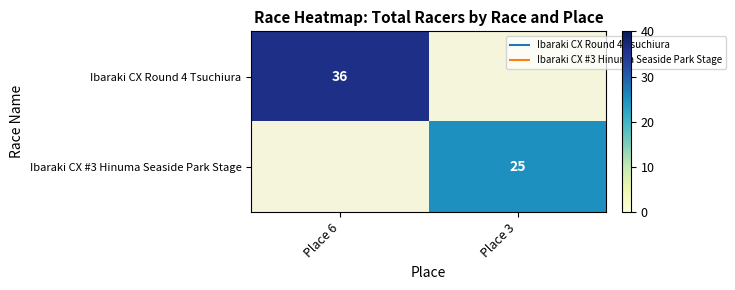

How many values in Ibaraki CX #3 Hinuma Seaside Park Stage are above zero?

1